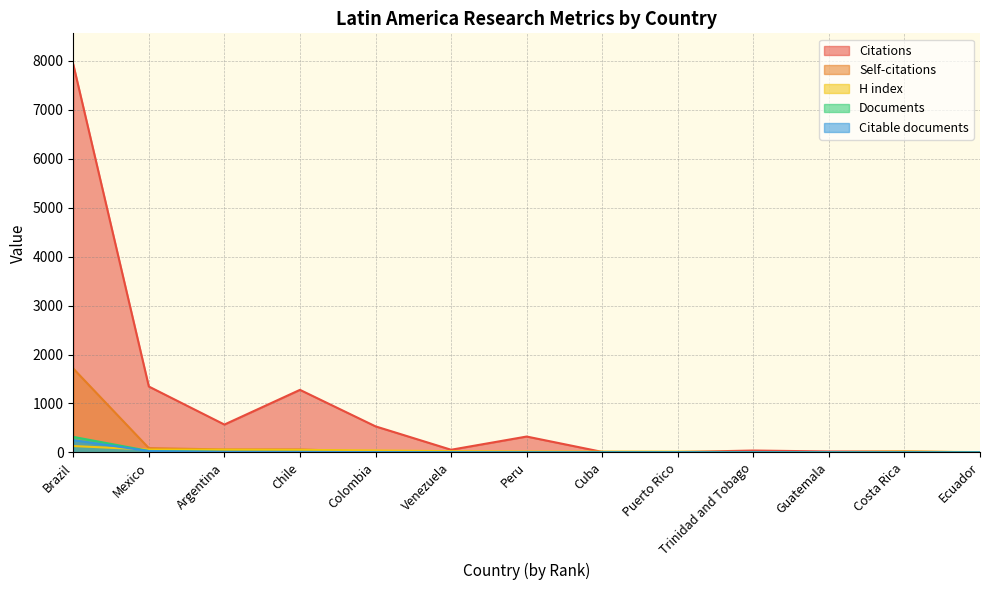

The Documents series shows 10 at Mexico. True or false?

False